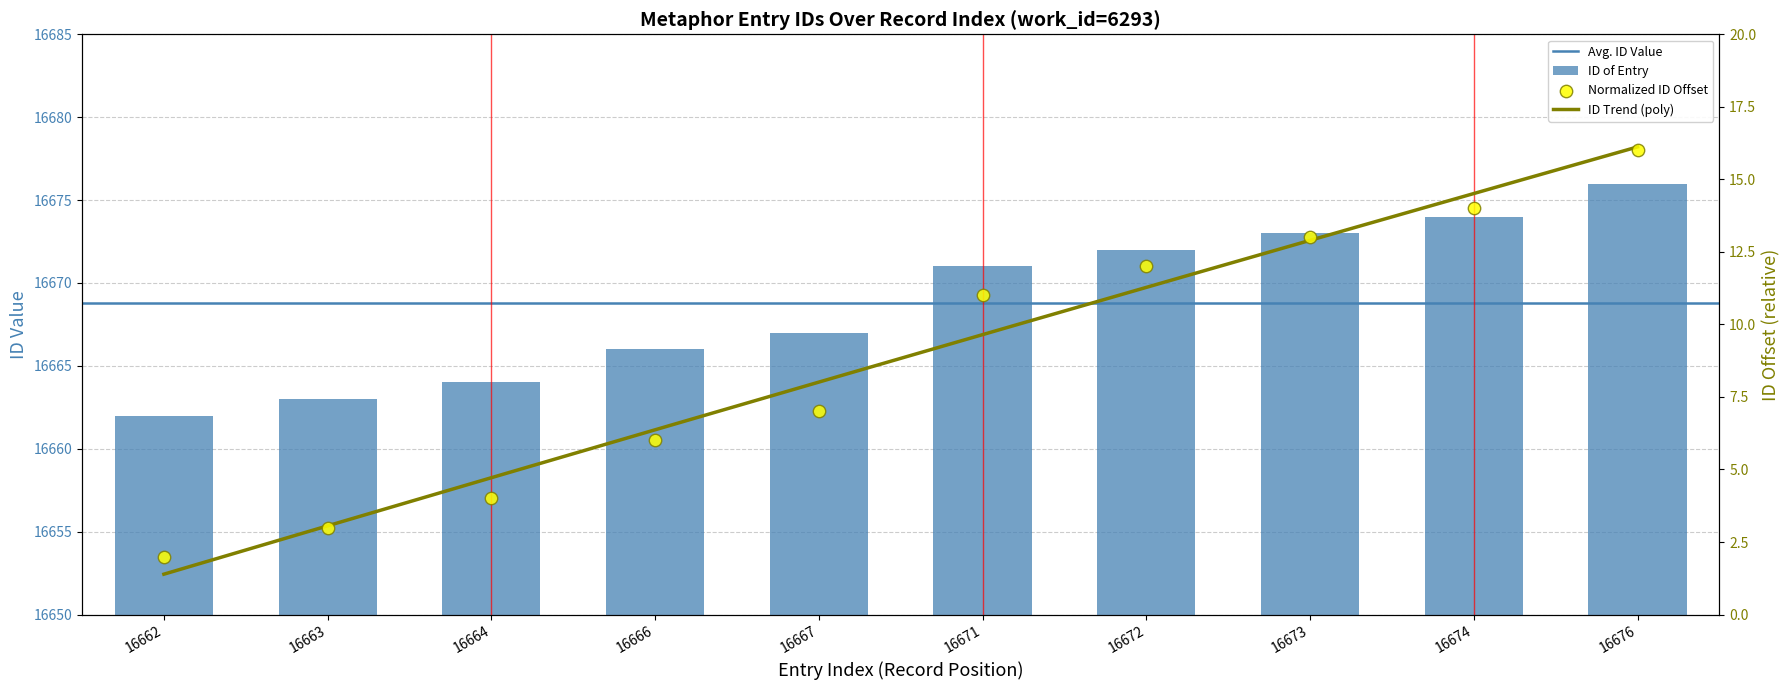

What is the change in value from 16663 to 16676?

+13